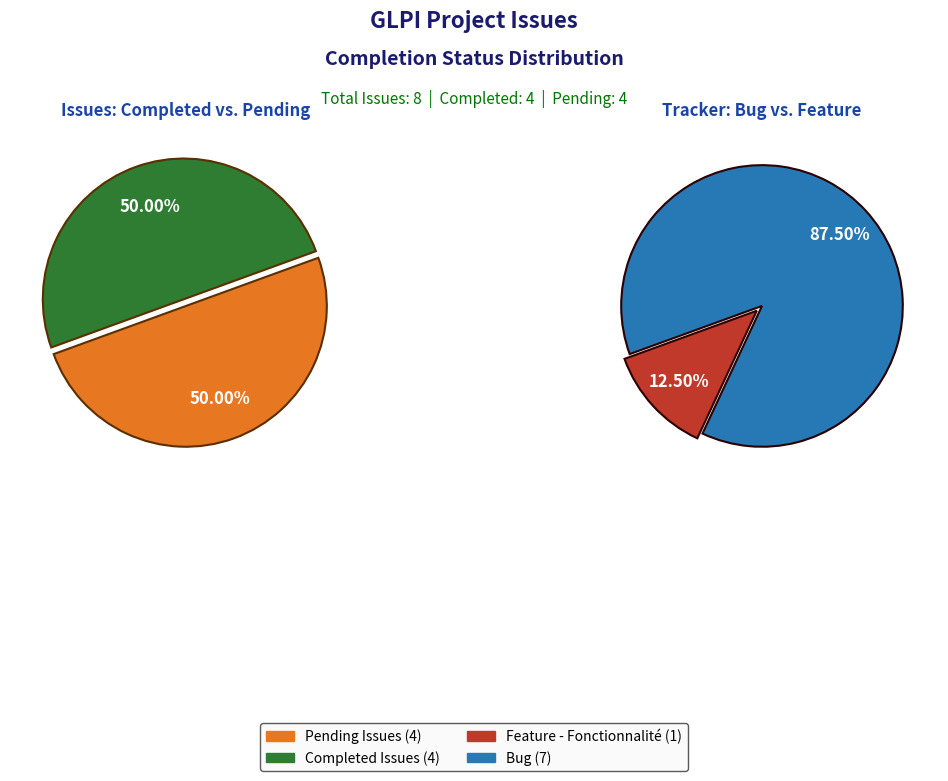

Between 942 and 751, which is larger?

942